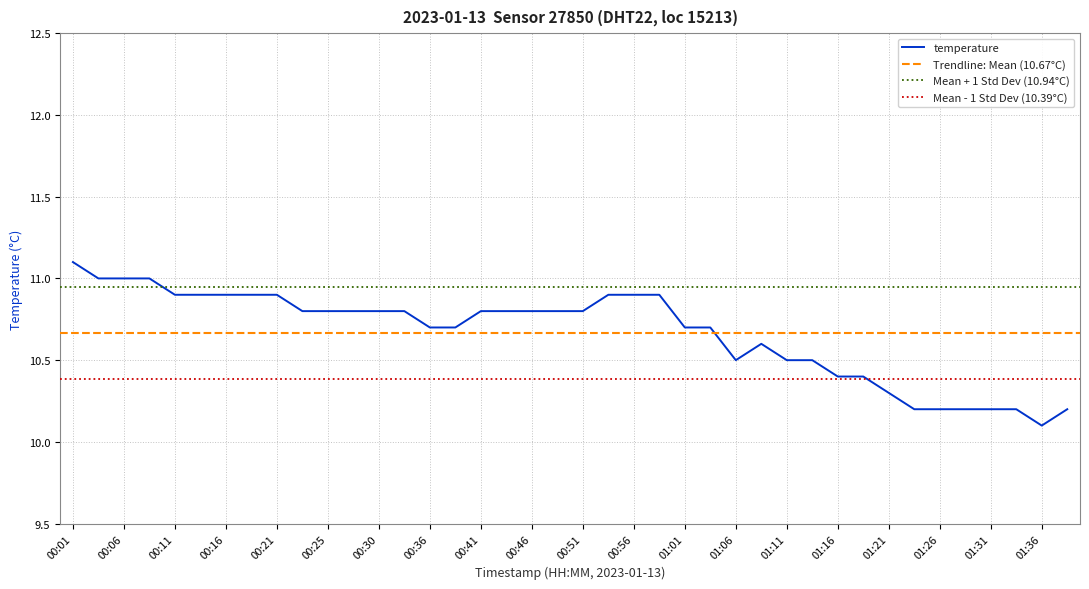

The chart shows a value of 14.7 at 01:11. True or false?

False